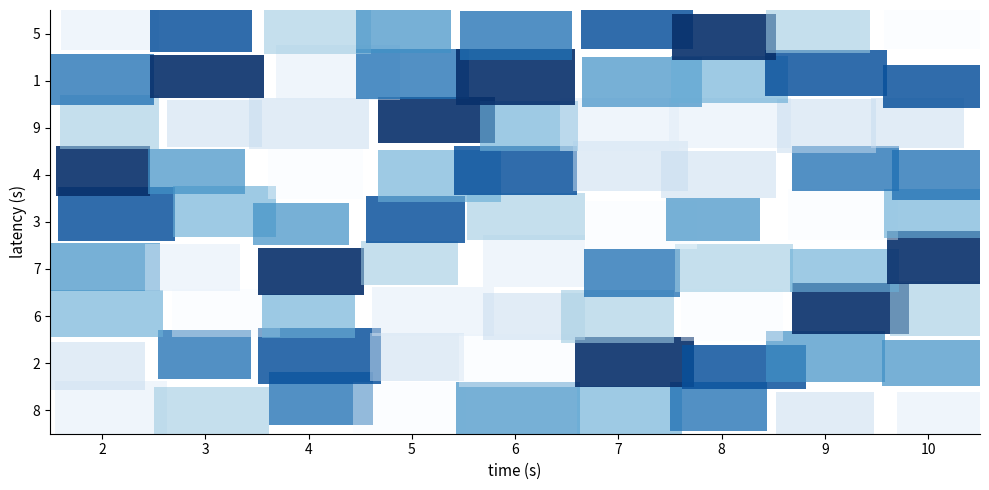

Rank the categories by row_8 value from lowest to highest.

10, 2, 4, 9, 5, 6, 3, 7, 8